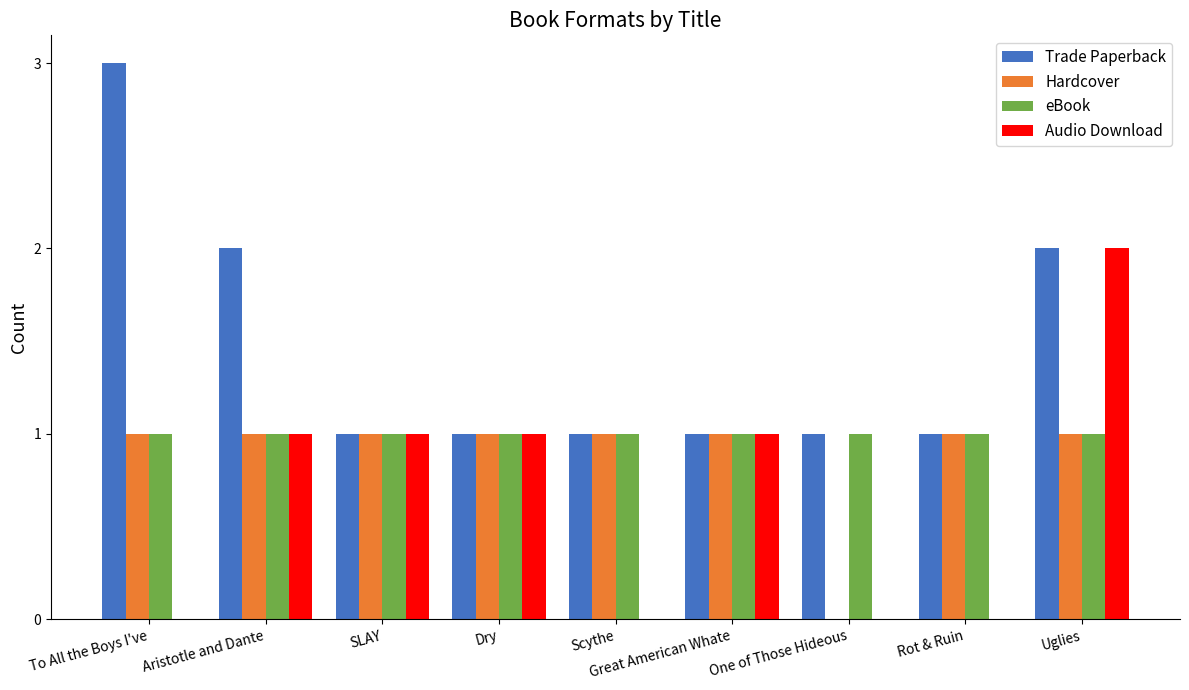

What is the spread (max minus min) of values at Scythe?

1